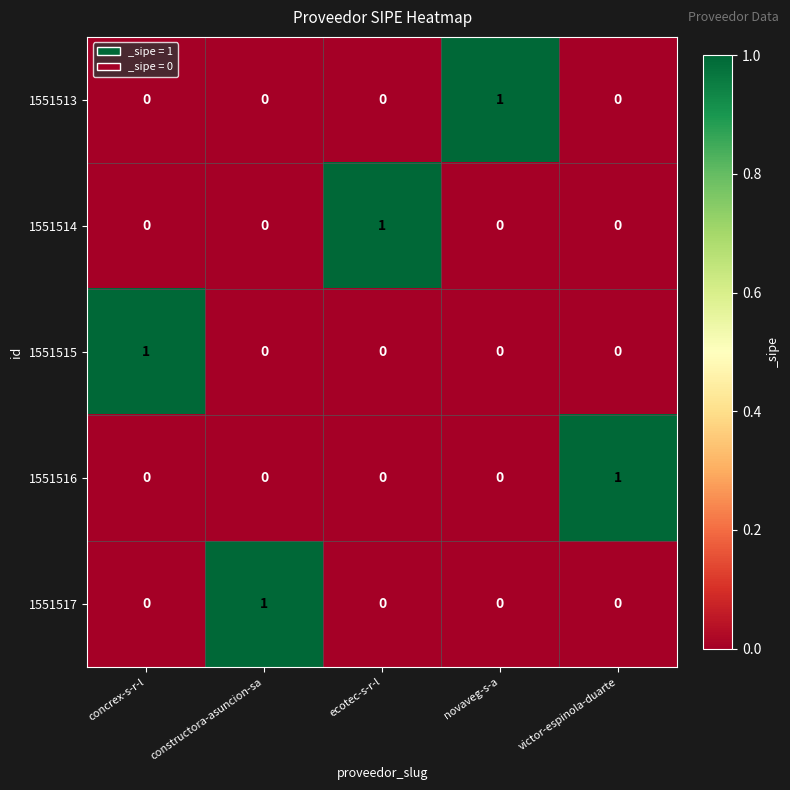

Is it true that 1551513 equals -1 at constructora-asuncion-sa?

False